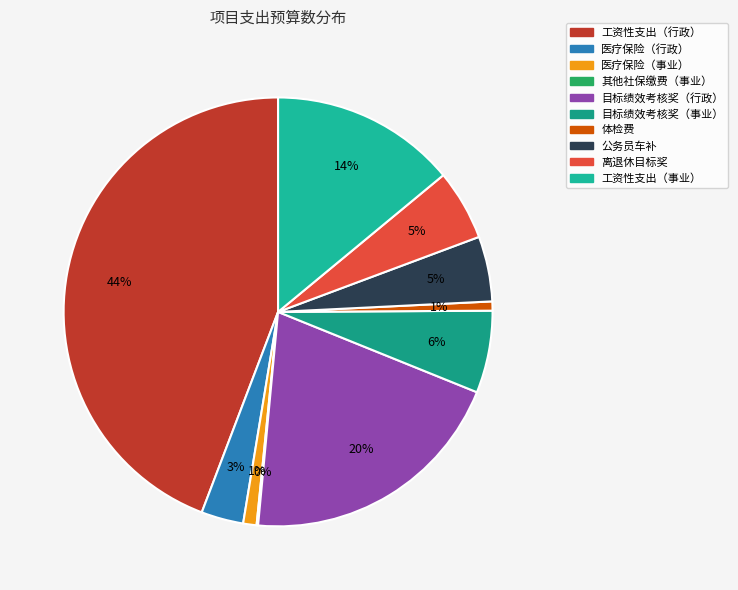

True or false: 公务员车补 accounts for 1% of the total.

False